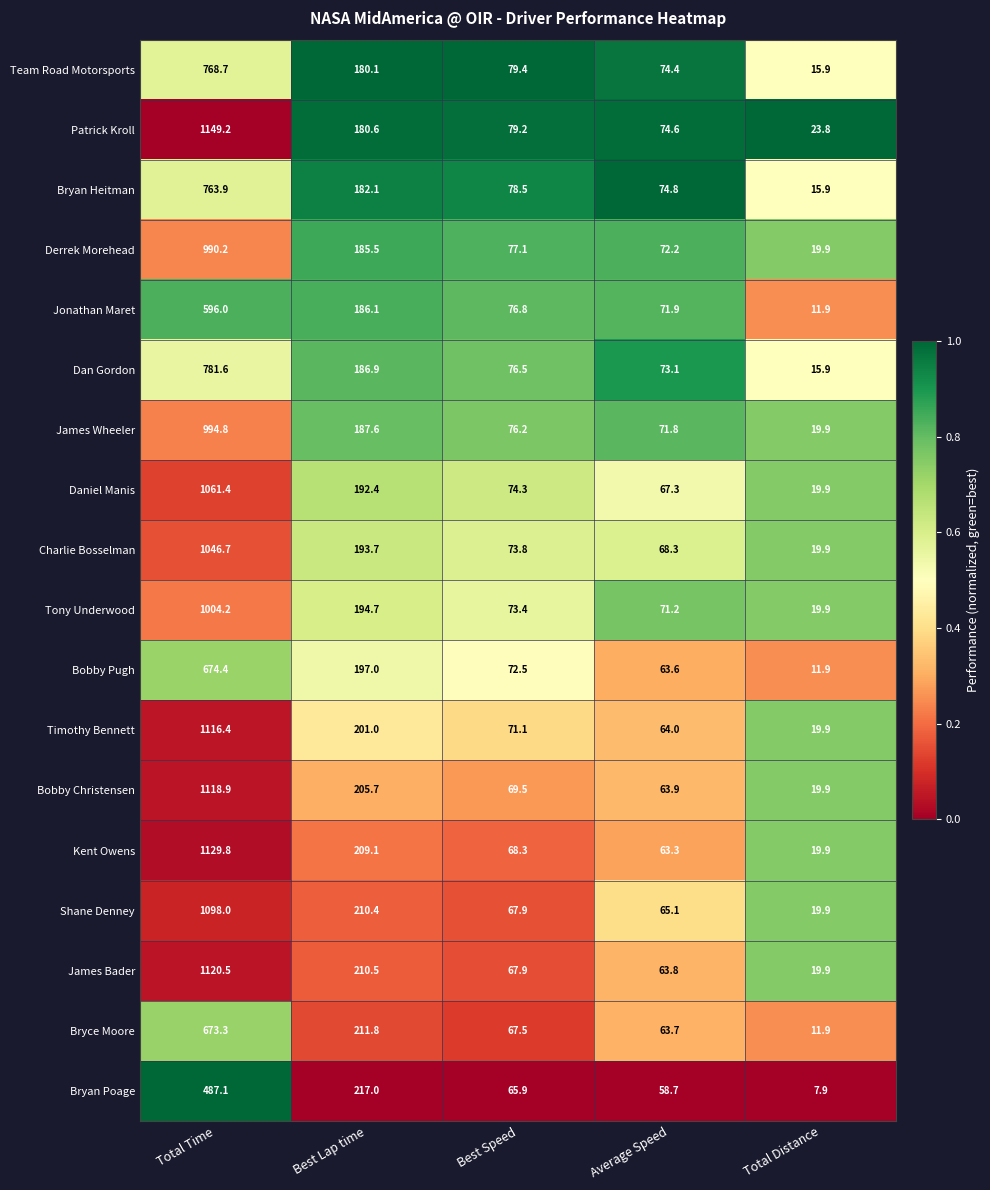

What is the sum of all Daniel Manis values?

1415.3